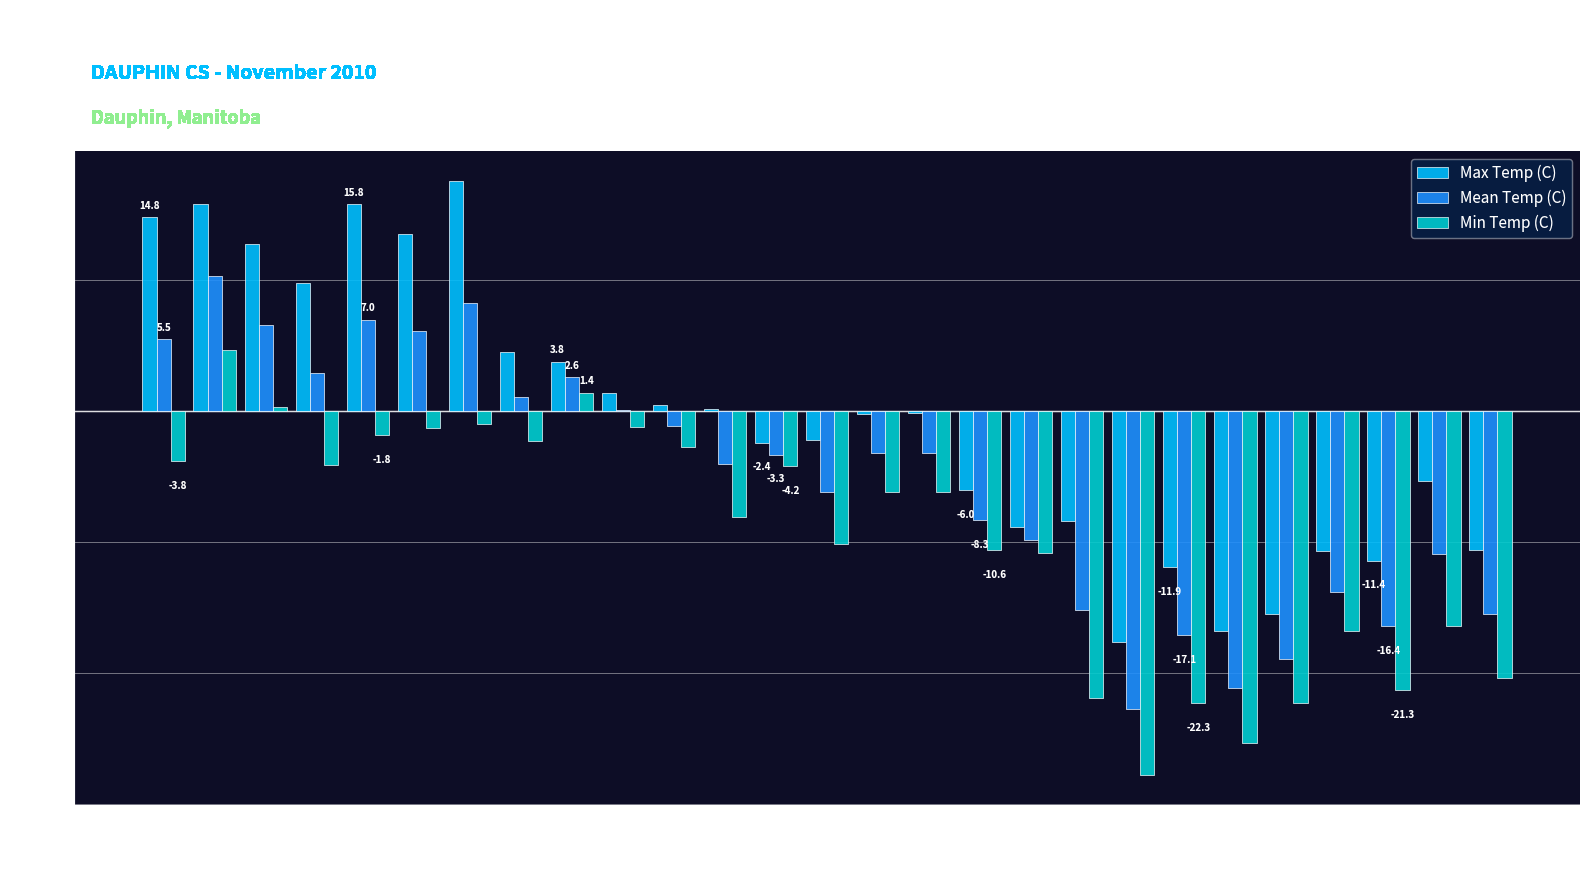

At which label does Mean Temp (C) reach its peak?

2